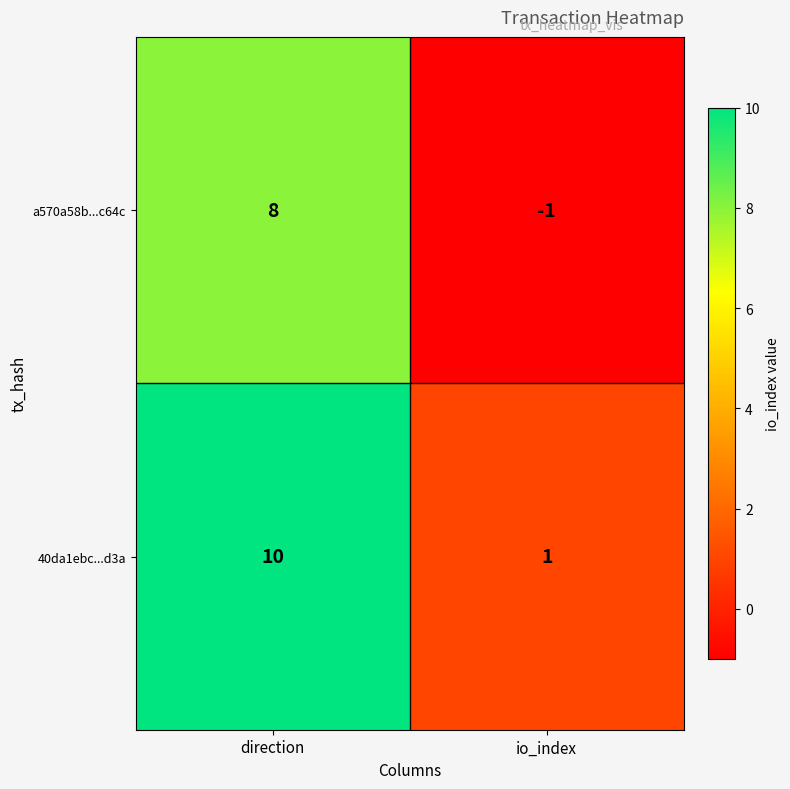

Where is a570a58b...c64c nearest to the value 3?

io_index